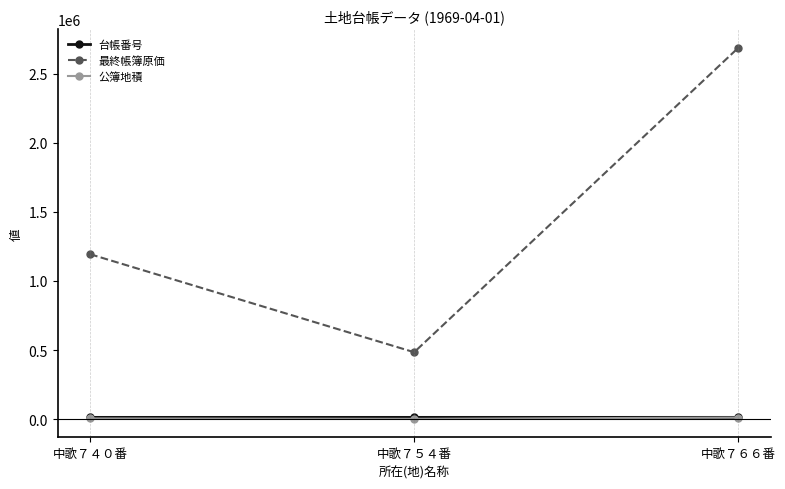

What is the average value of the 最終帳簿原価 series?

1454607